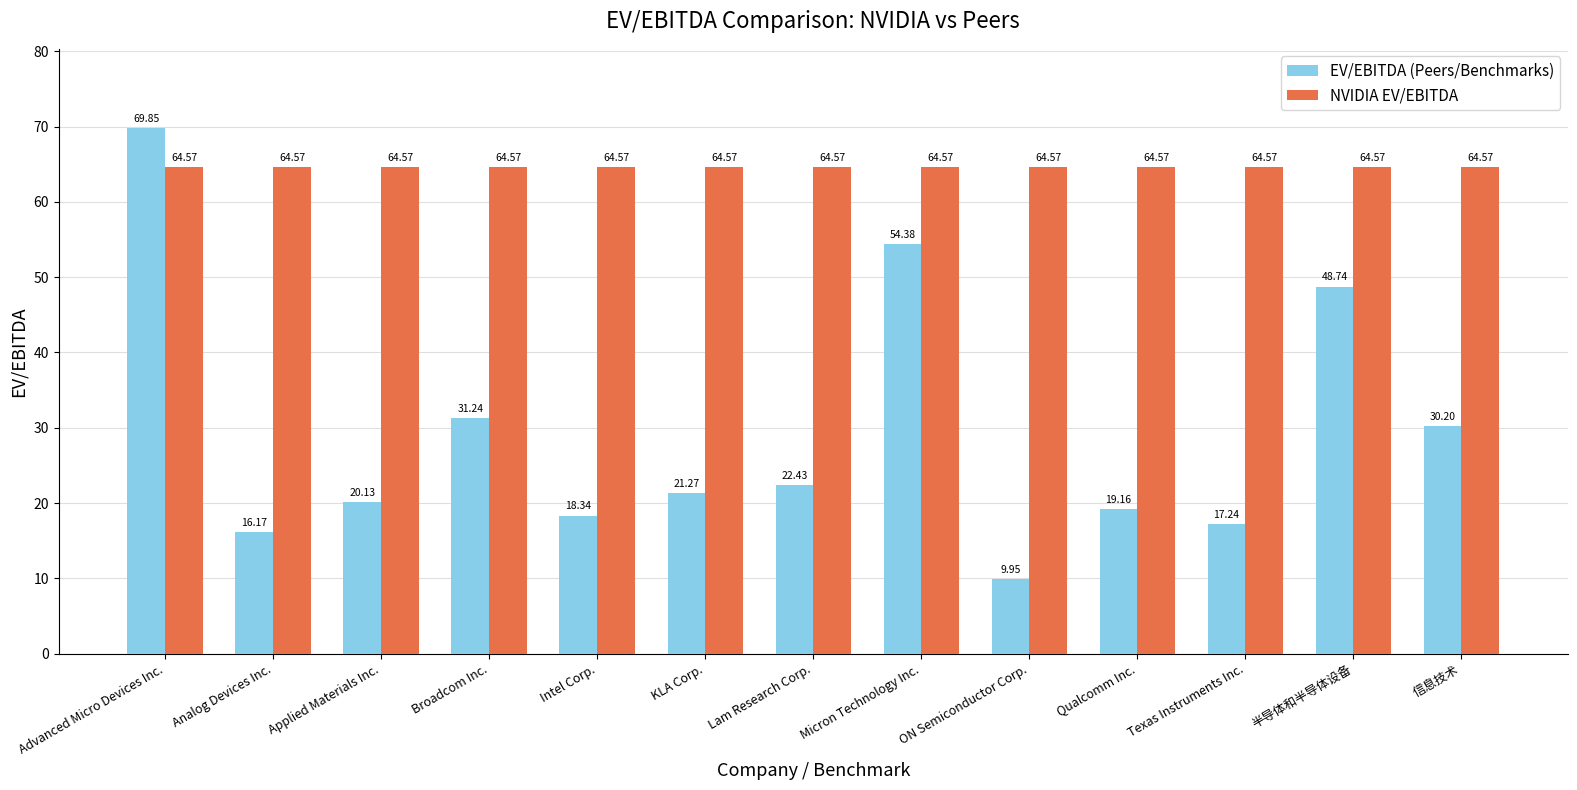

Which series has the largest total across all categories?

NVIDIA EV/EBITDA